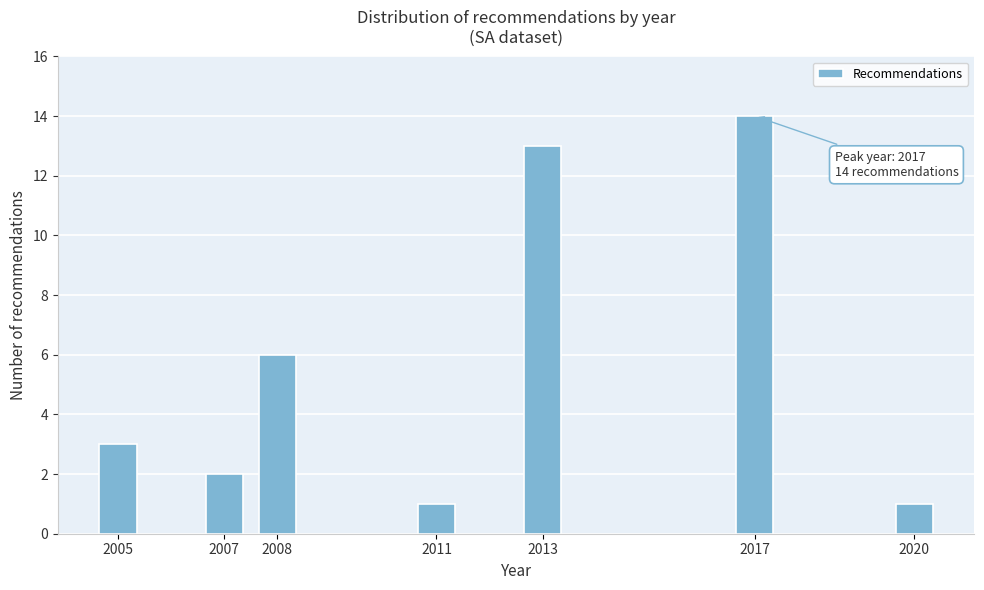

Reading left to right, extract all data points from this chart.

3	2	6	1	13	14	1